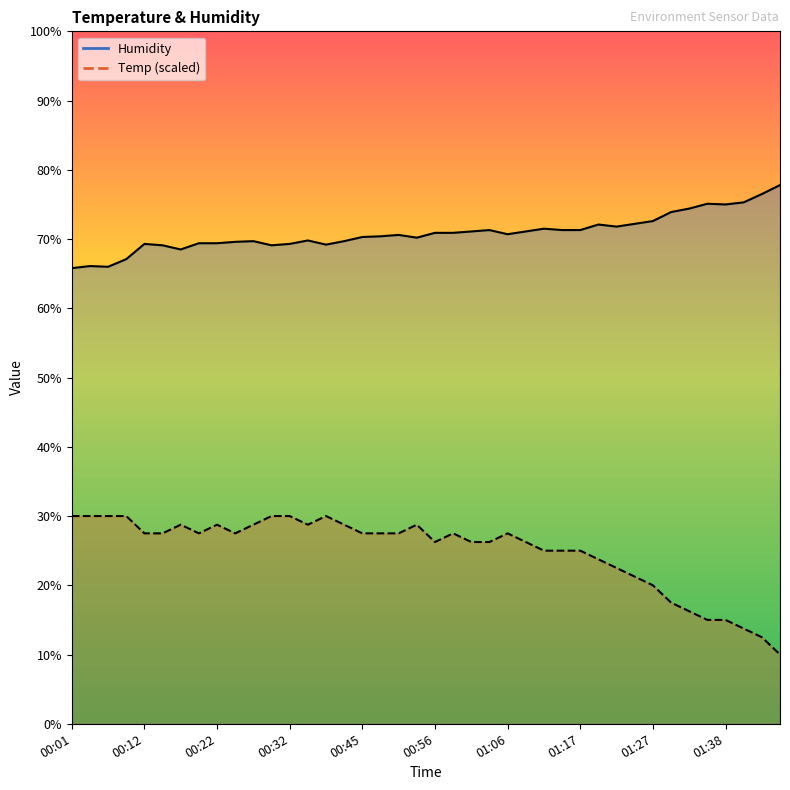

The value of Temp (scaled) at 00:12 is 27.5. True or false?

True